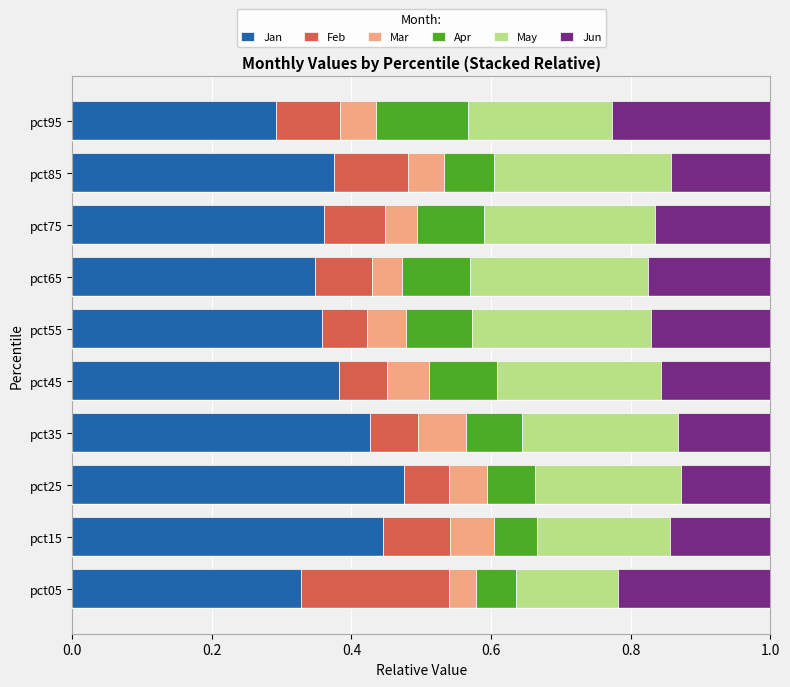

True or false: Jan has a value of 0.6 at pct45.

False